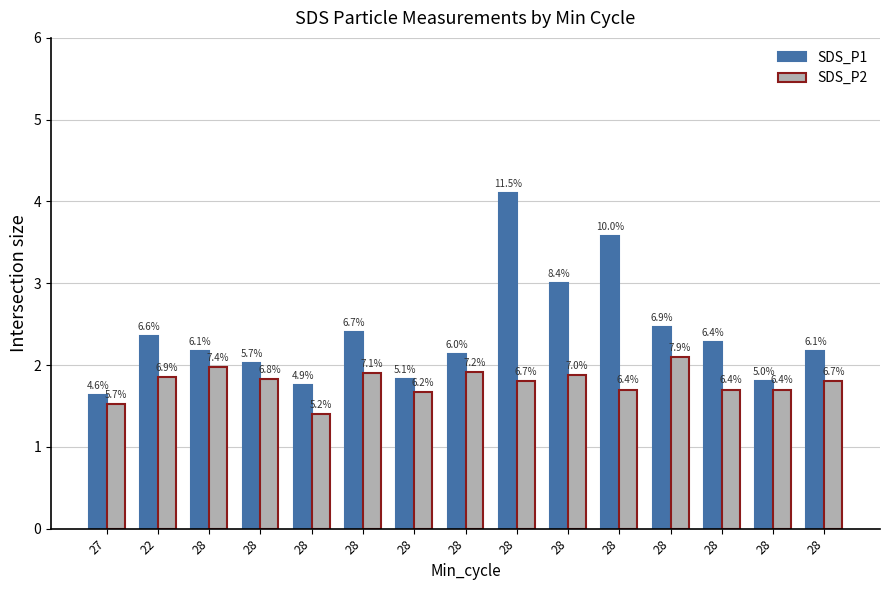

Reading left to right, list all the values displayed in this chart.

SDS_P1: 1.6	2.4	2.2	2.0	1.8	2.4	1.8	2.1	4.1	3.0	3.6	2.5	2.3	1.8	2.2
SDS_P2: 1.5	1.9	2.0	1.8	1.4	1.9	1.7	1.9	1.8	1.9	1.7	2.1	1.7	1.7	1.8